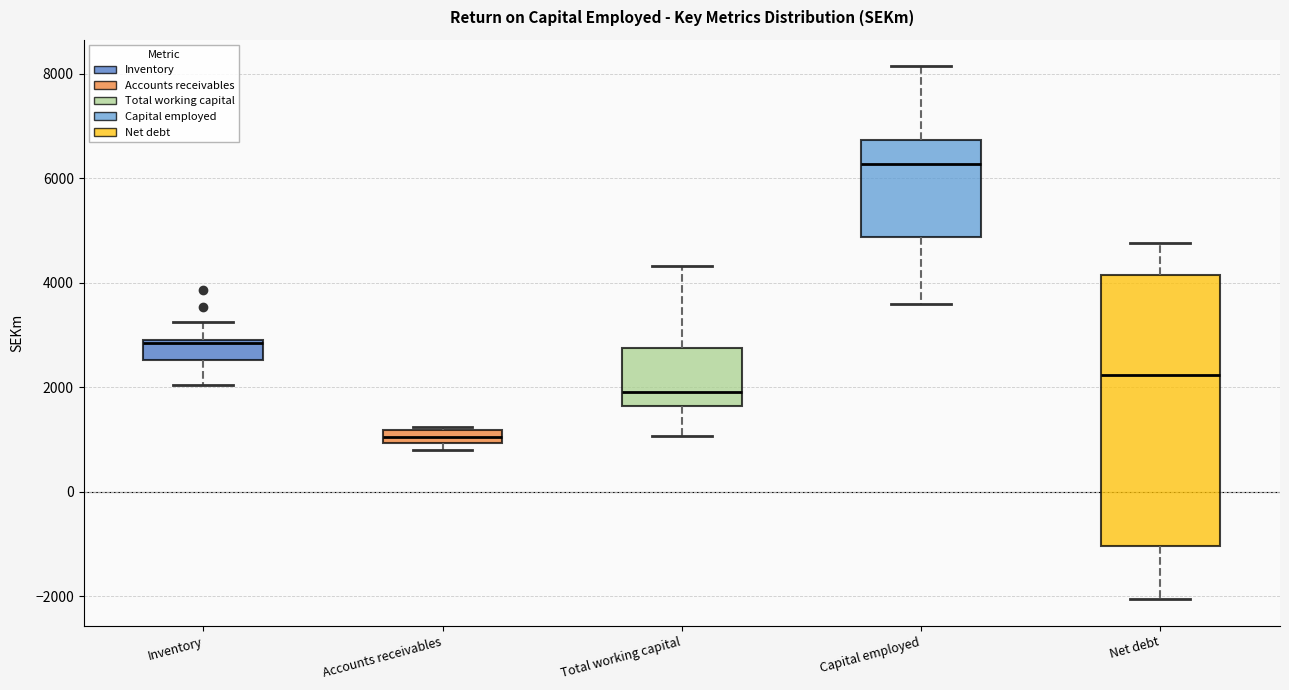

Which box is the tallest, from its lower edge to its upper edge?

Net debt